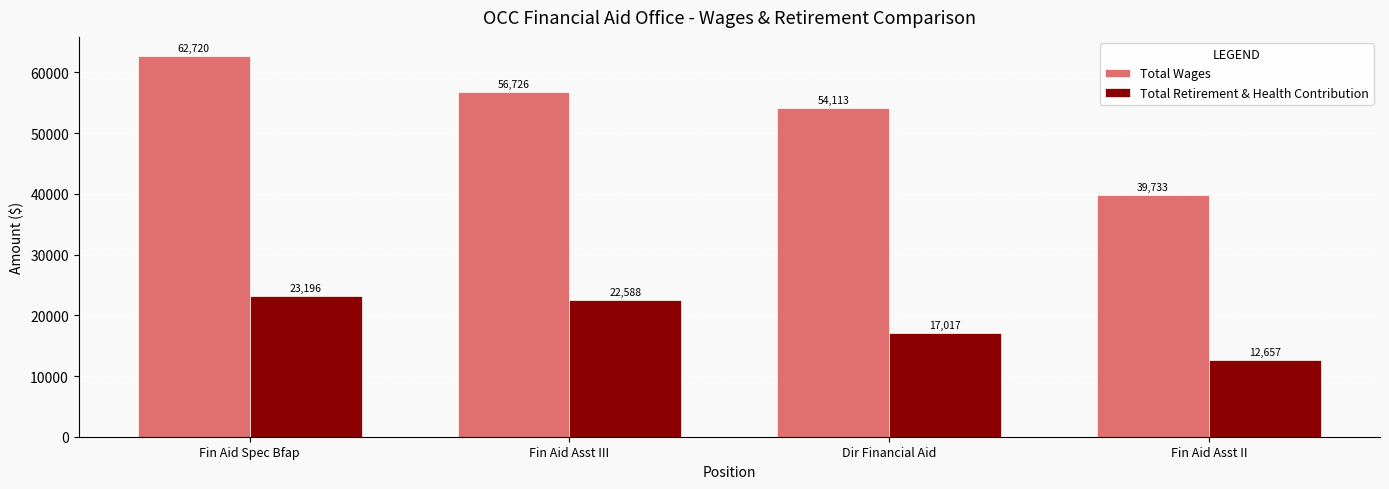

The value of Total Wages at Fin Aid Asst II is 39733. True or false?

True